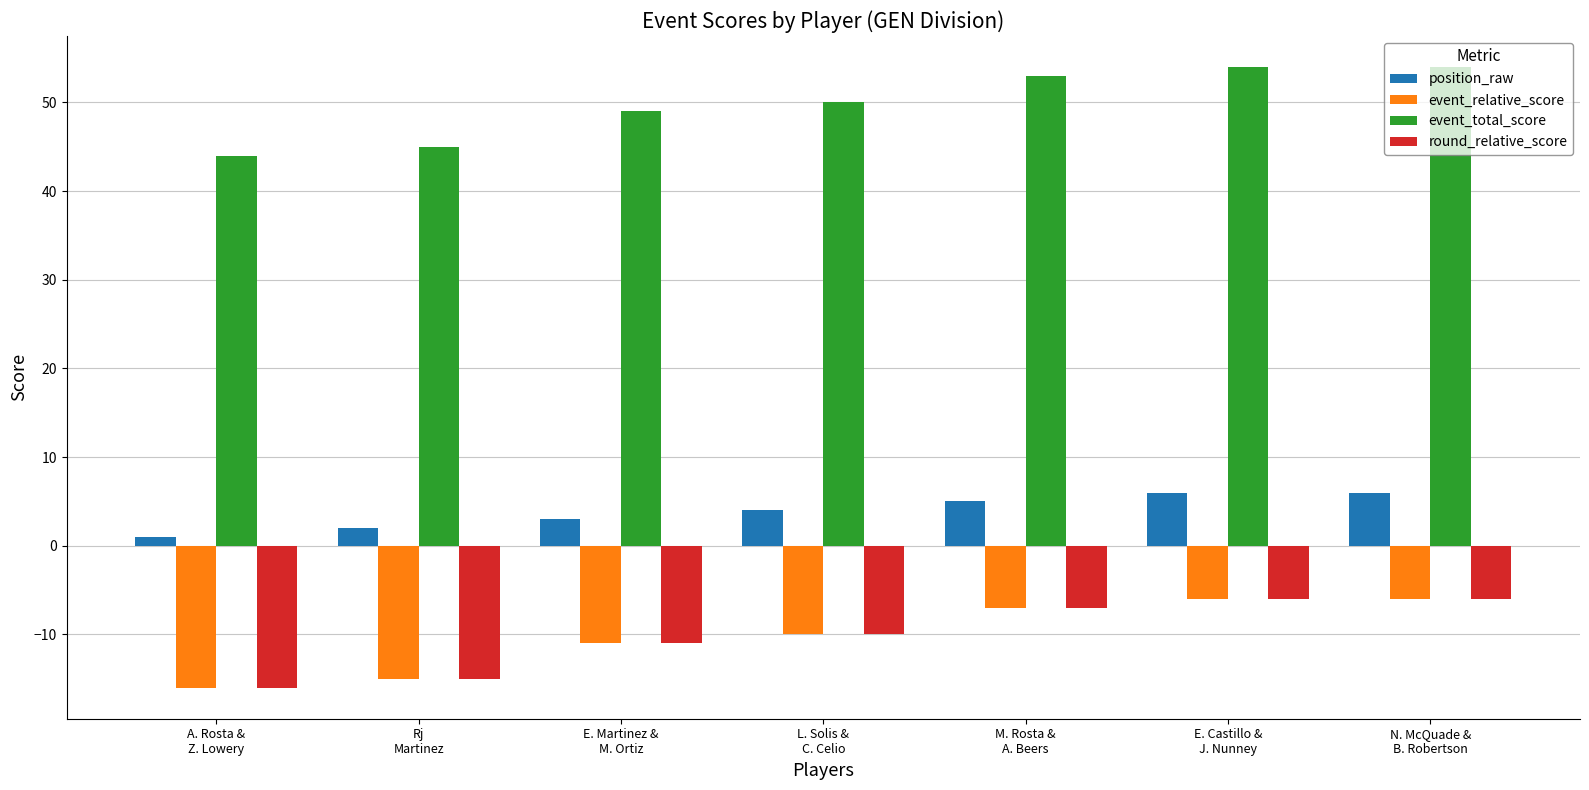

Count the event_total_score values in the range 45 to 54.

6